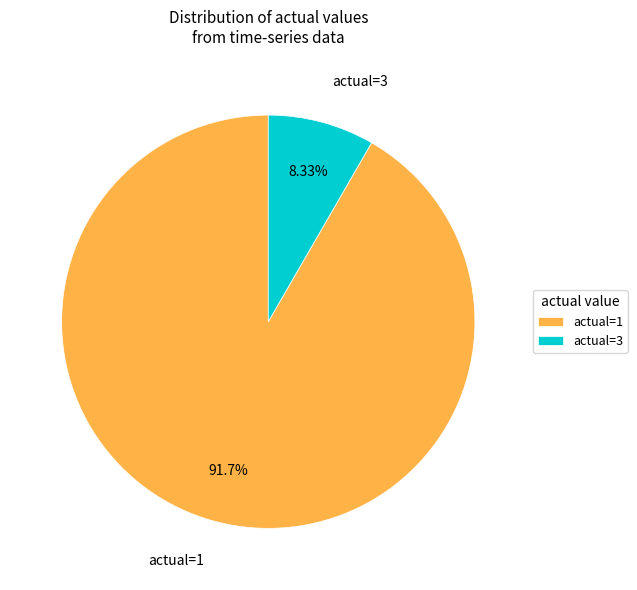

Is there a majority slice in this chart?

Yes